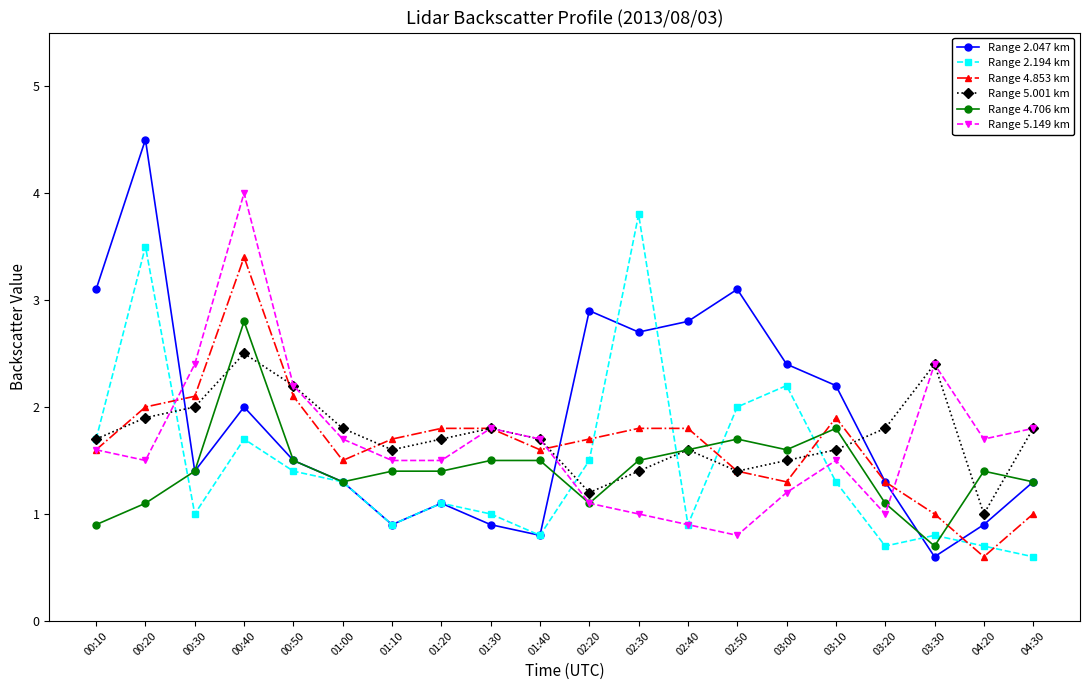

Which series has the largest total across all categories?

Range 2.047 km